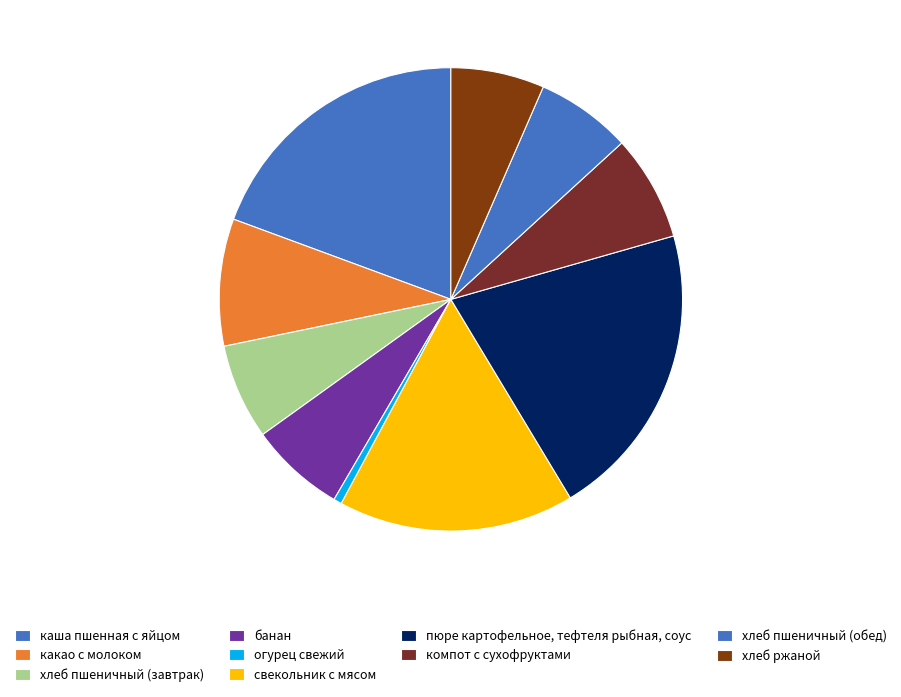

The каша пшенная с яйцом slice represents 26% of the pie. True or false?

False